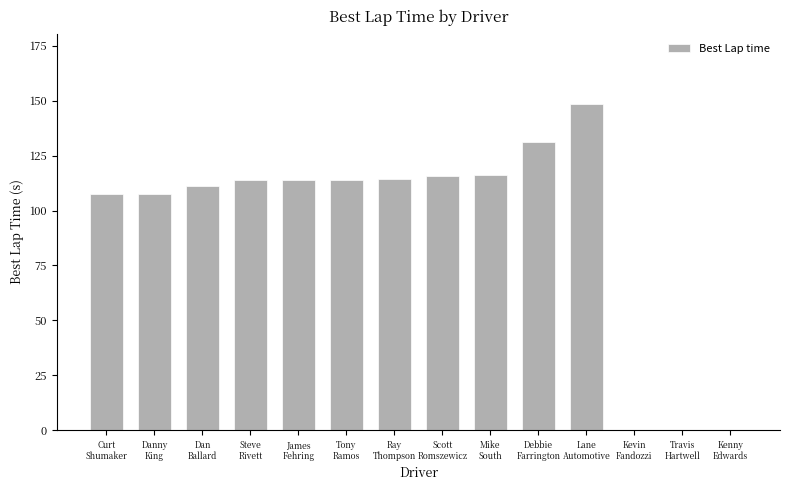

What is the average value?

92.4